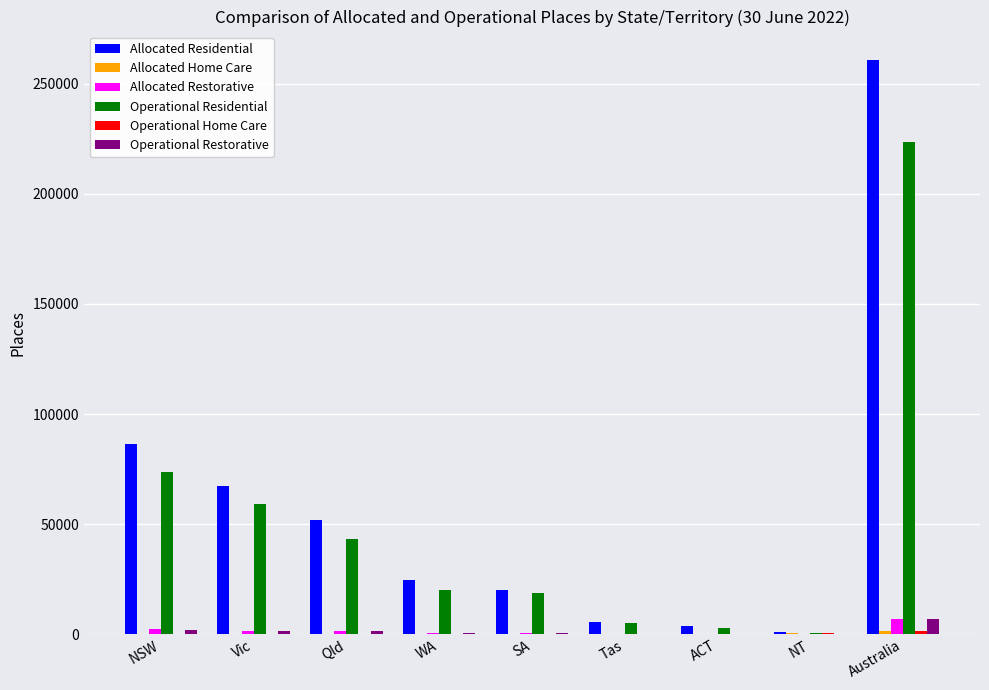

Where does the Allocated Restorative series first go above 795?

NSW